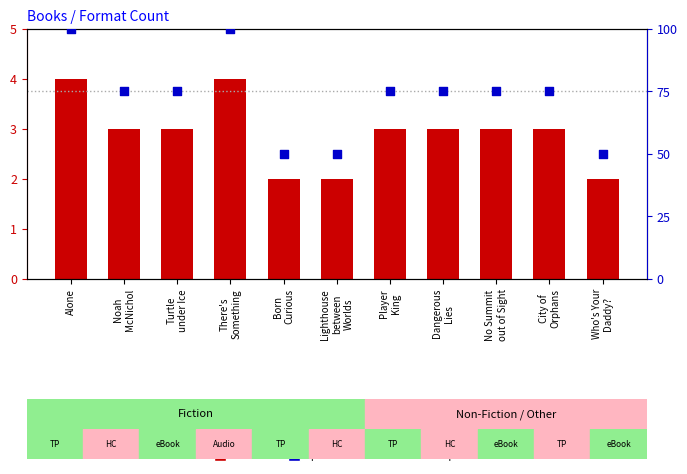

What is the total value across all series at Who's Your
Daddy??

4.5